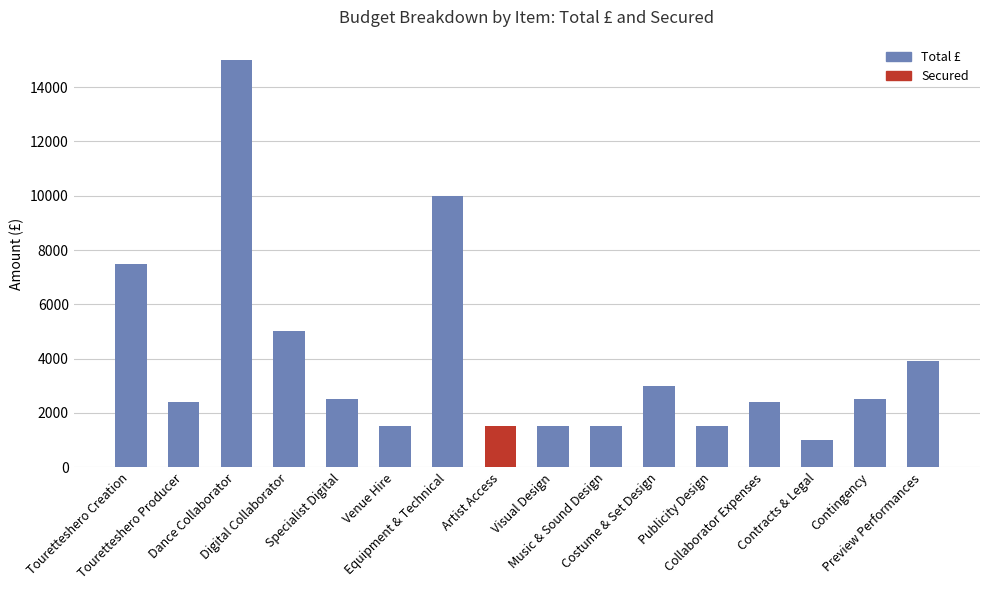

At how many categories does at least one series exceed 6492?

3